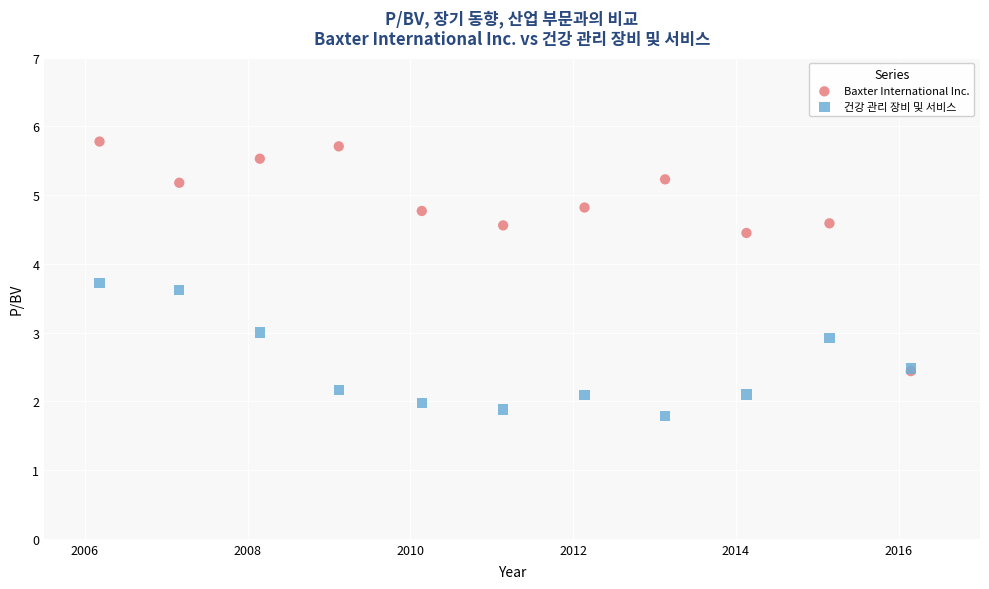

In the Baxter International Inc. series, what Y value is closest to 4?

4.5